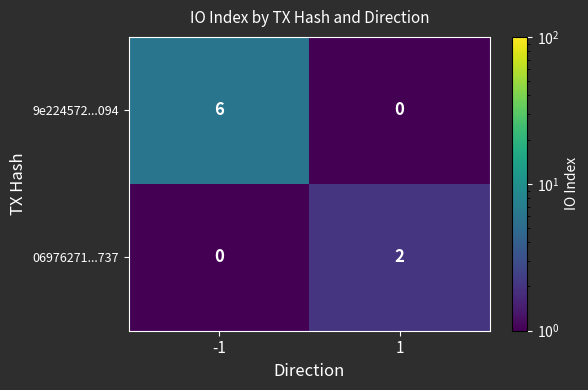

Reading left to right, list all the values displayed in this chart.

9e224572...094: -1=6	1=0
06976271...737: -1=0	1=2